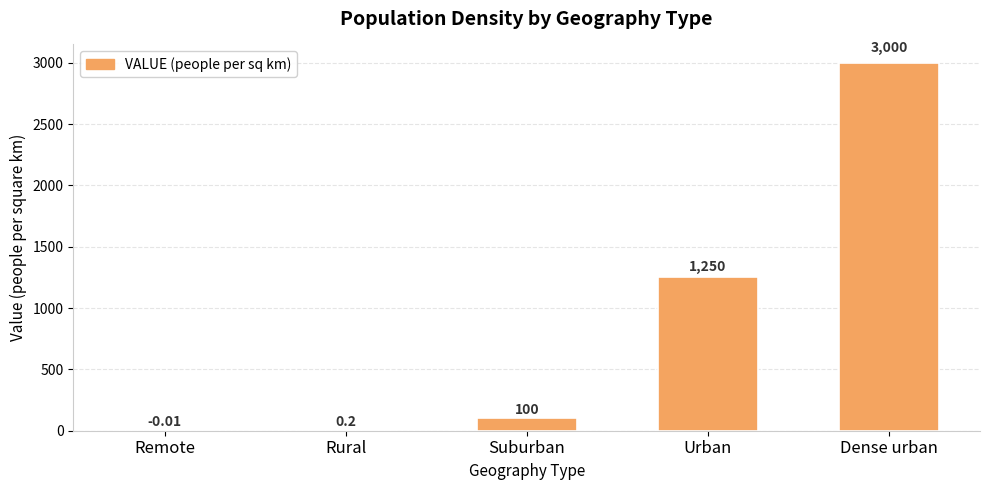

Count the number of categories in the chart.

5